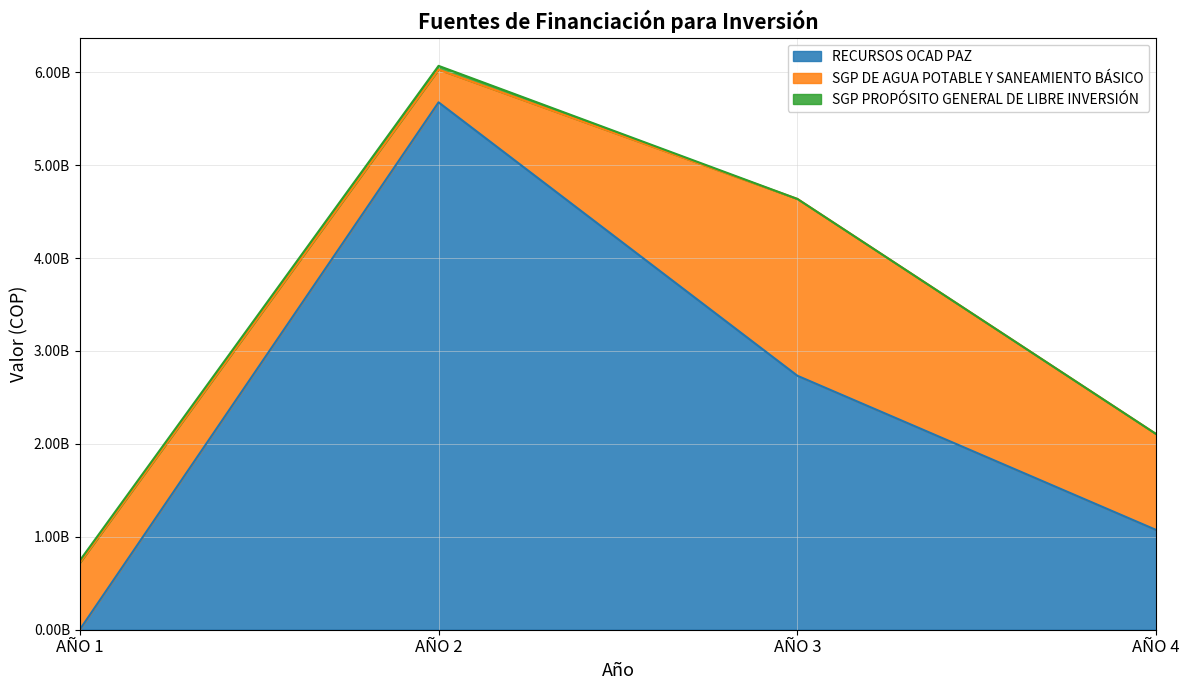

True or false: SGP DE AGUA POTABLE Y SANEAMIENTO BÁSICO has more than 2 interior local peaks.

False